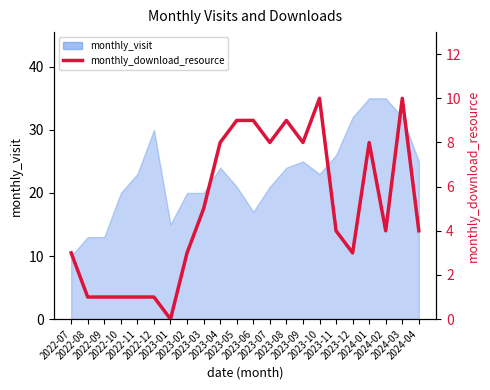

The chart shows a value of 1 at 2022-08. True or false?

False